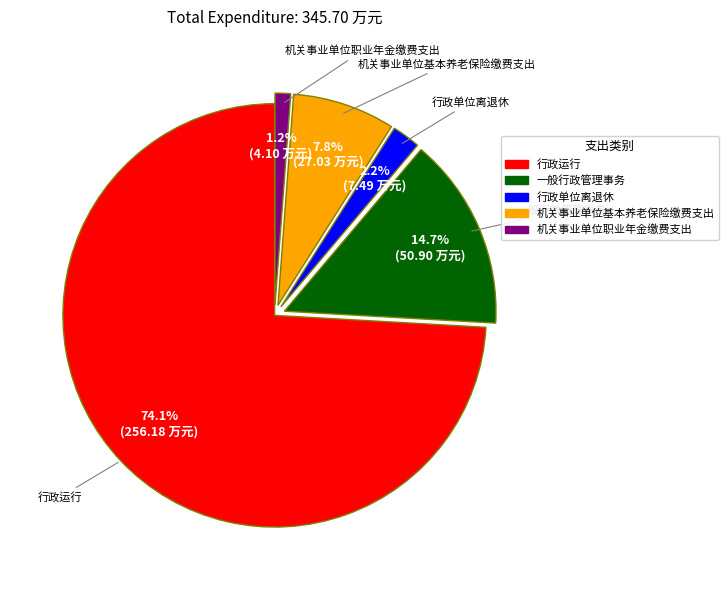

Approximately how many times larger is the value at 行政运行 compared to 机关事业单位基本养老保险缴费支出?

9.5